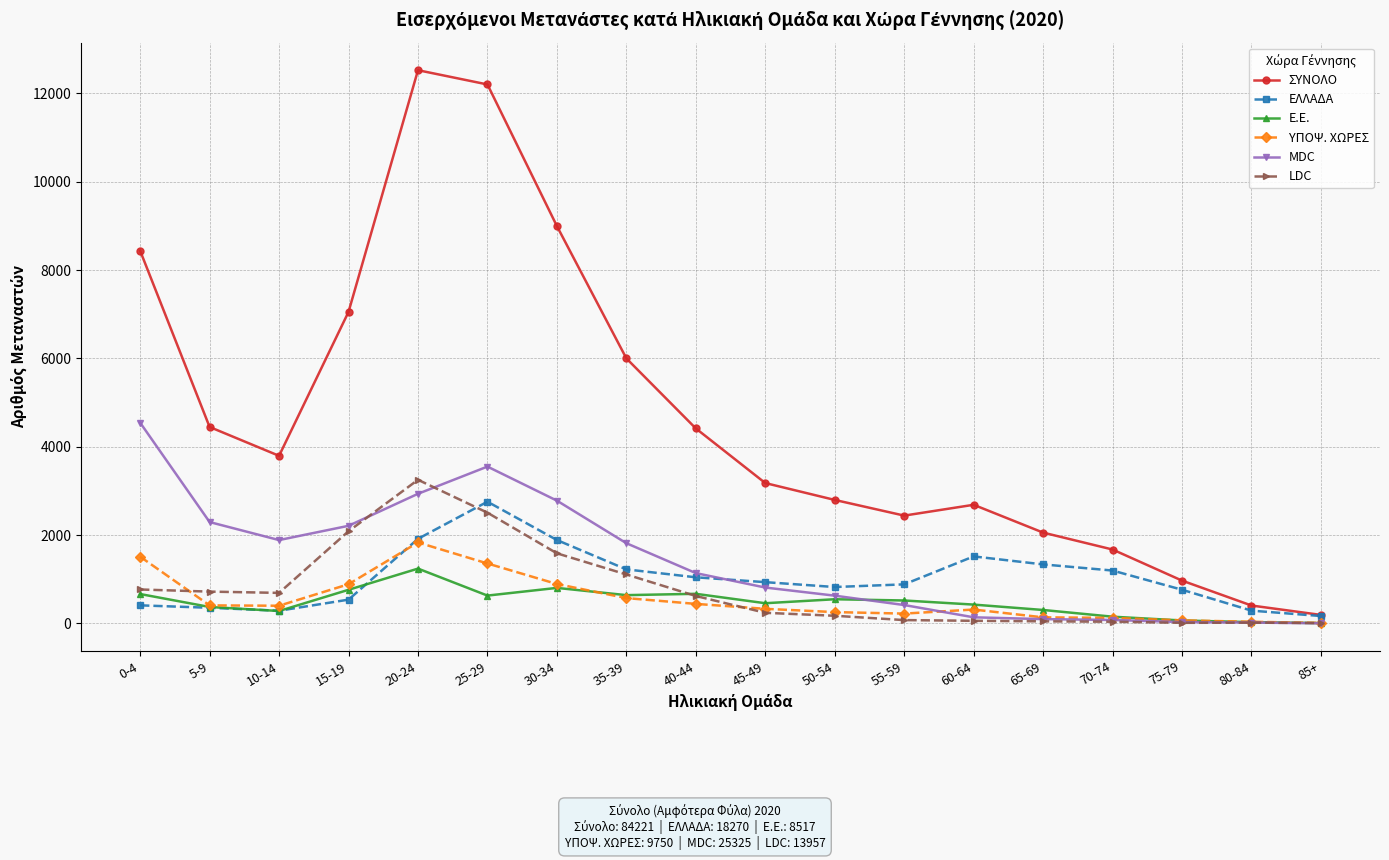

The value of LDC at 20-24 is 5457. True or false?

False